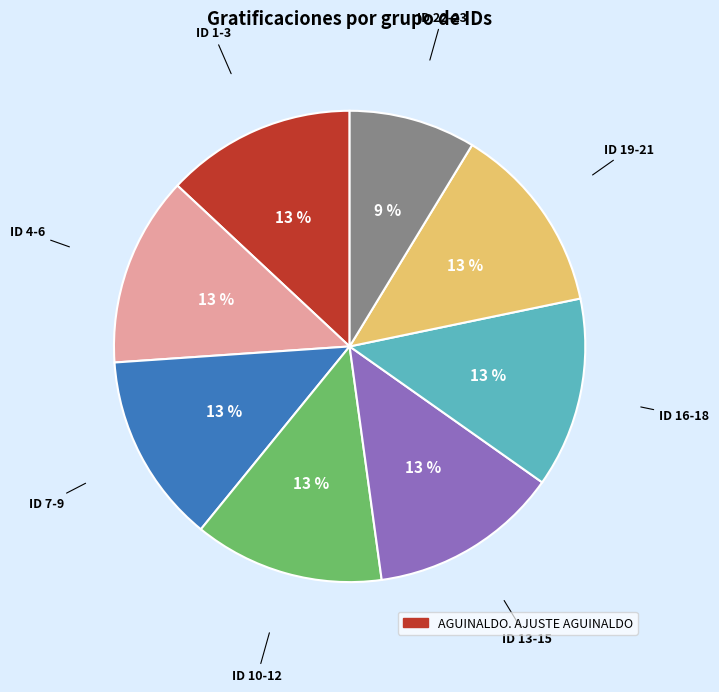

Does any single category account for the majority?

No